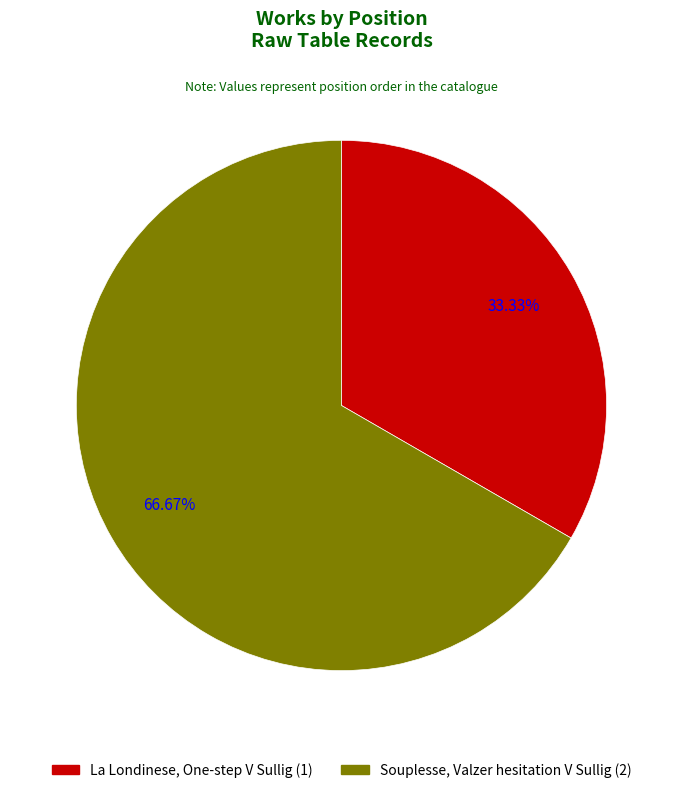

What is the smallest slice in the pie chart?

La Londinese, One-step V Sullig